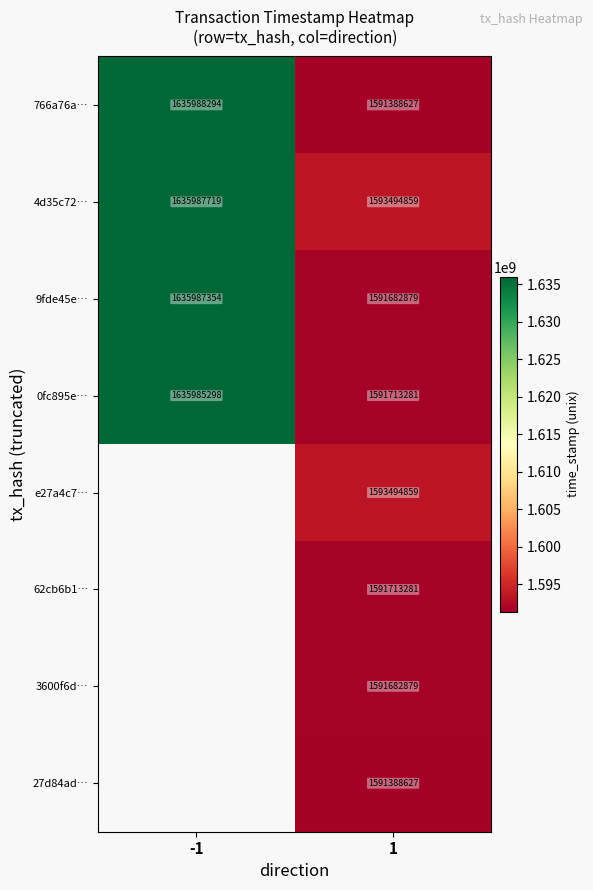

The 4d35c72… series shows 1635987719 at -1. True or false?

True